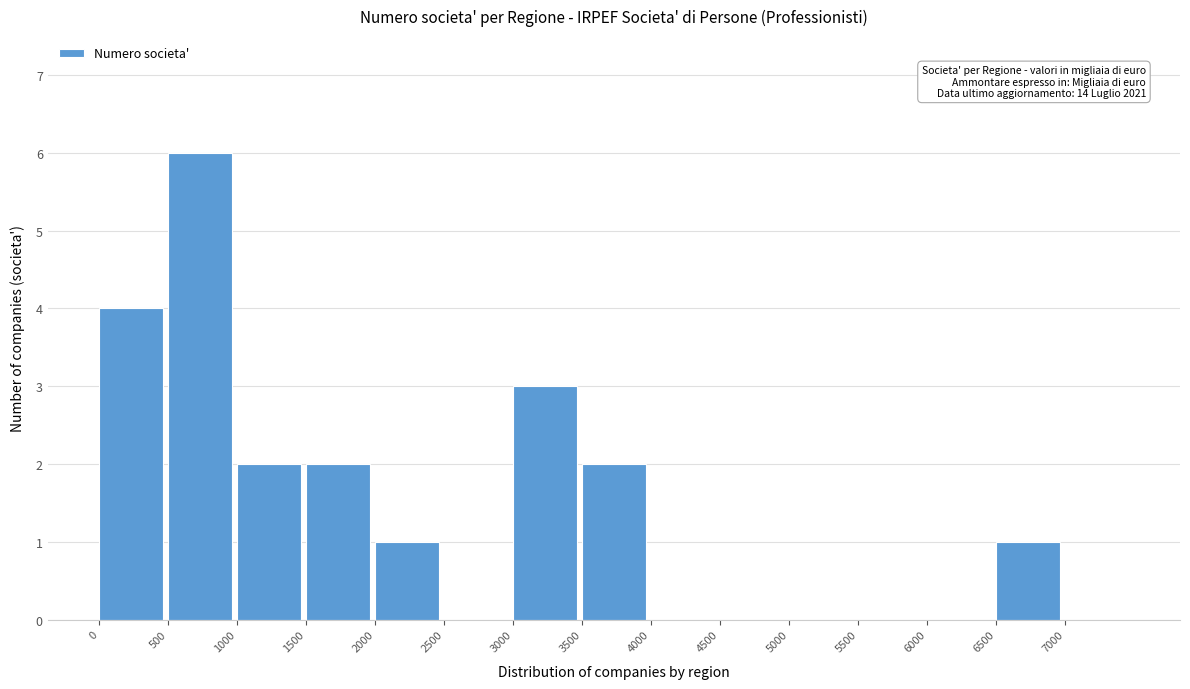

Reading left to right, transcribe all the data shown in this chart.

0=4	500=6	1000=2	1500=2	2000=1	2500=0	3000=3	3500=2	4000=0	4500=0	5000=0	5500=0	6000=0	6500=1	7000=0